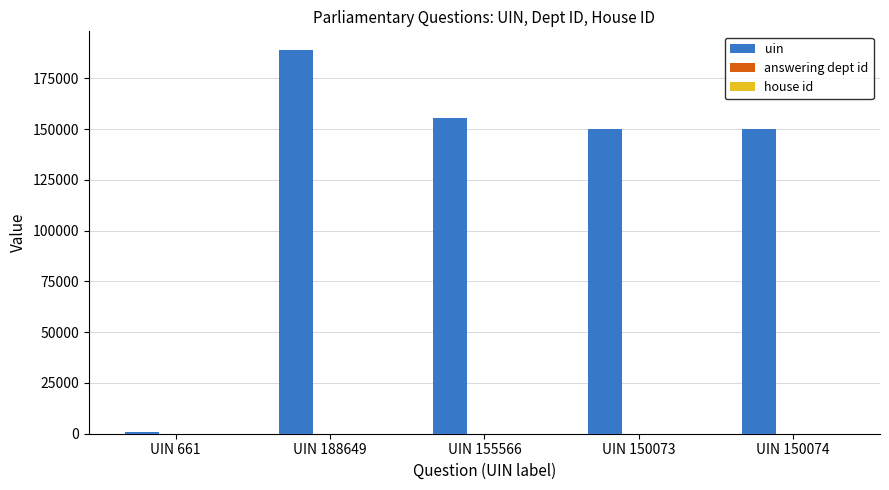

At which category does the chart reach its peak across all series?

UIN 188649